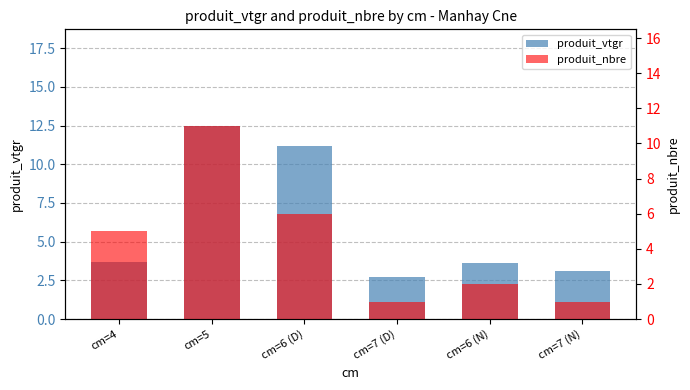

Reading right to left, what are all the values shown in this chart?

produit_vtgr: cm=7 (N)=3.1	cm=6 (N)=3.6	cm=7 (D)=2.7	cm=6 (D)=11.1	cm=5=12.5	cm=4=3.7
produit_nbre: cm=7 (N)=1.0	cm=6 (N)=2.0	cm=7 (D)=1.0	cm=6 (D)=6.0	cm=5=11.0	cm=4=5.0